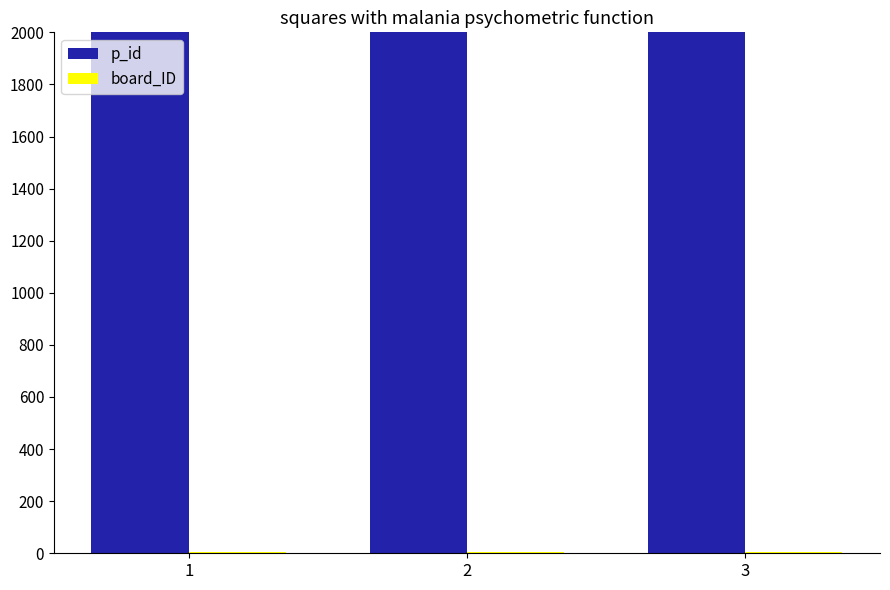

What is the spread (max minus min) of values at 2?

600468